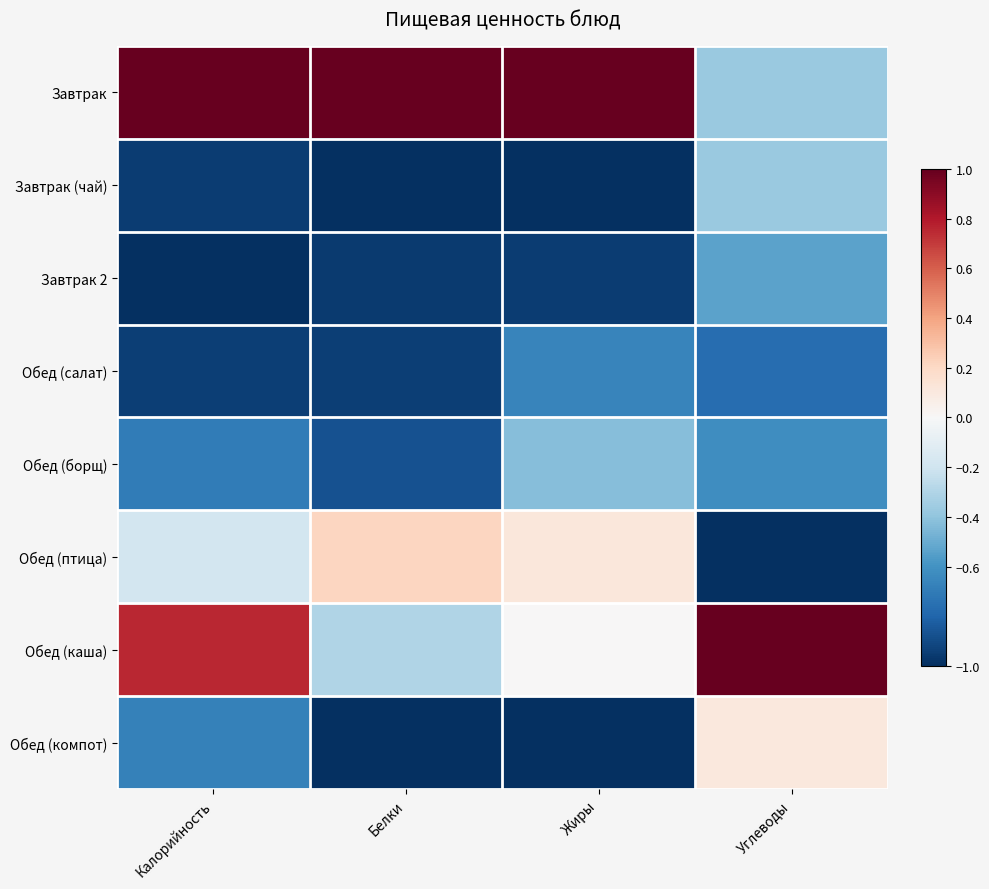

What is the total value across all series at Калорийность?

-2.7